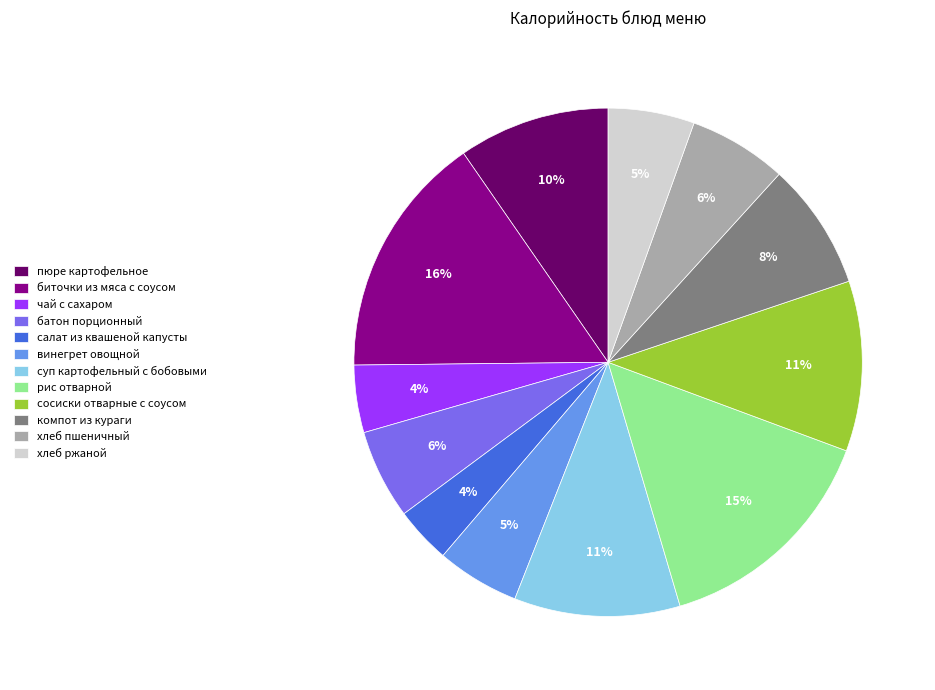

To the nearest percent, what is the difference between the largest and smallest slice percentages?

12%